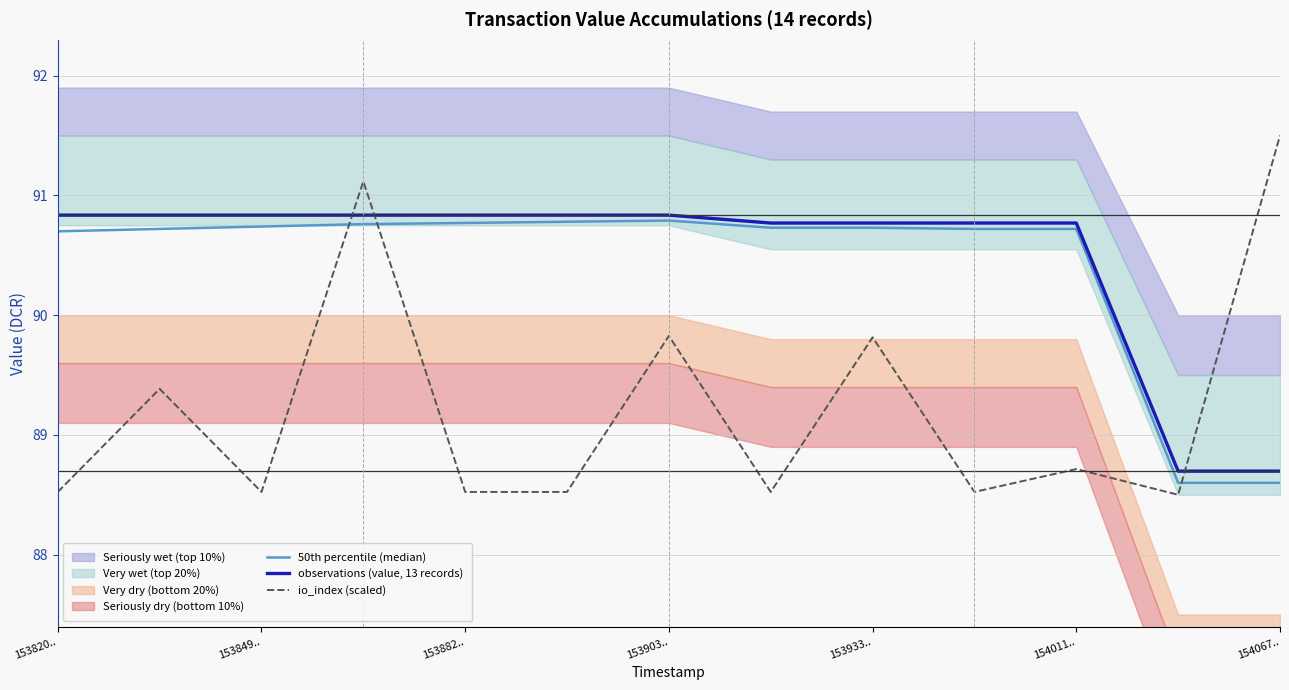

True or false: observations (value, 13 records) and io_index (scaled) cross at least once.

True